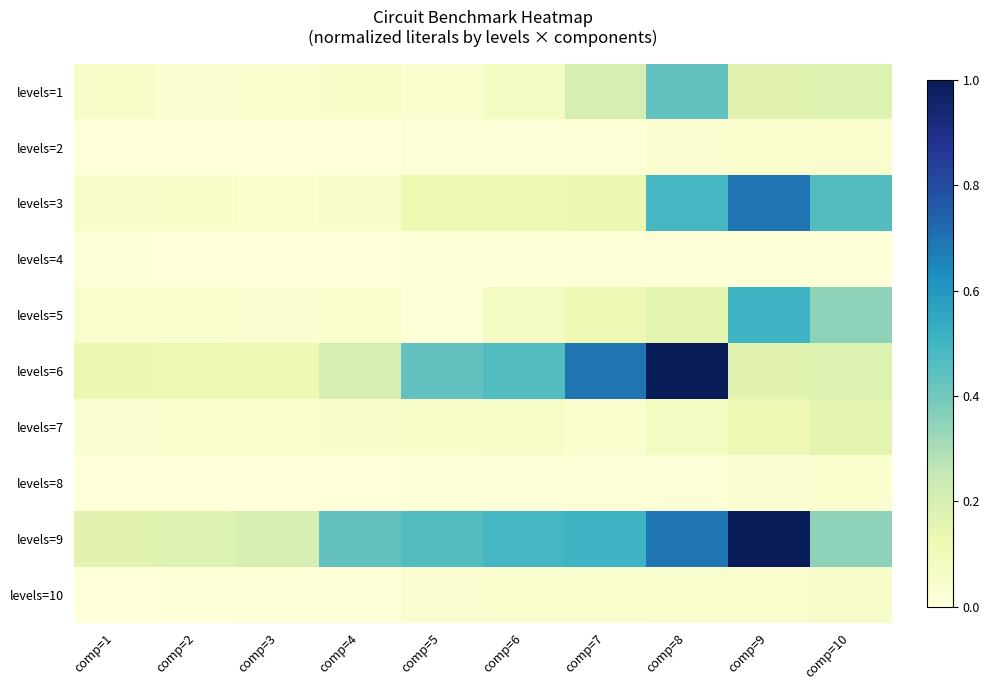

At how many categories does at least one series exceed 0?

10